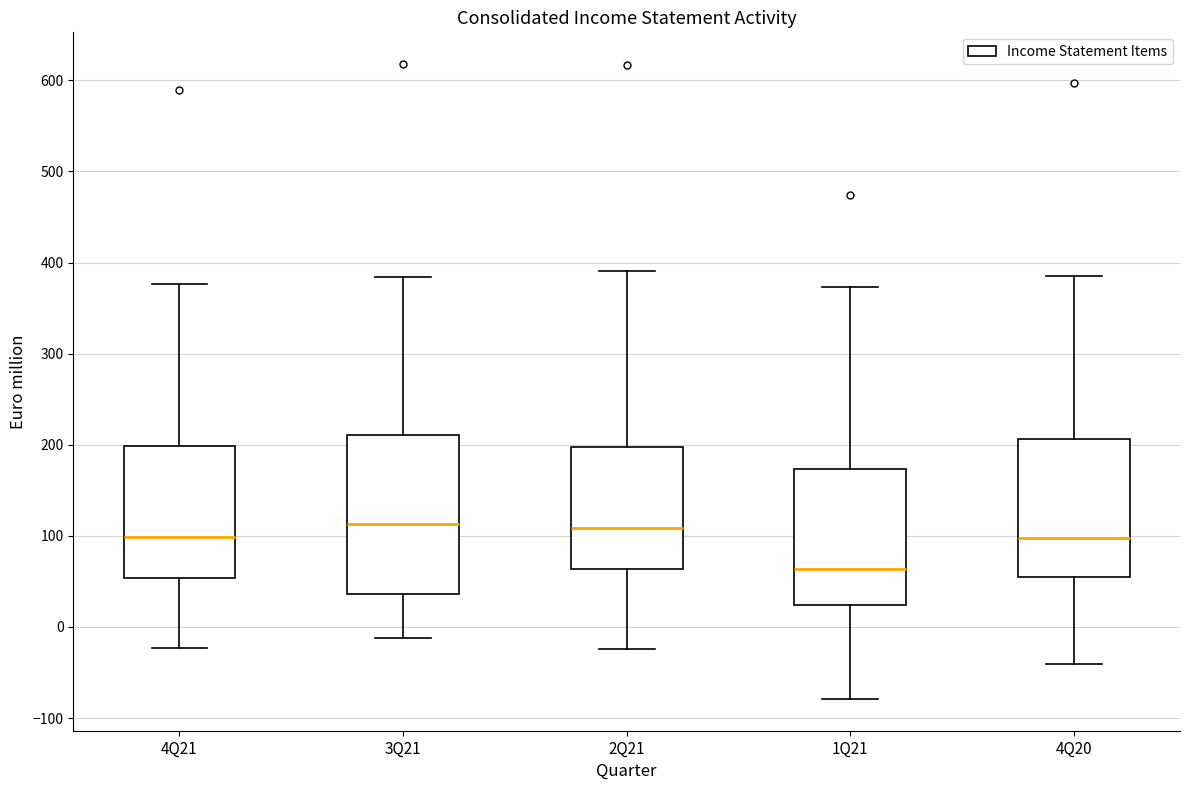

Reading left to right, transcribe this box plot: for each box, give where its median line is, the range the box spans, and where its two whiskers end, as read against the y-axis. The values are not printed on the chart, so give them approximately, as read against the axis.

4Q21: median 100, box 50 to 200, whiskers -20 to 380
3Q21: median 110, box 40 to 210, whiskers -10 to 380
2Q21: median 110, box 60 to 200, whiskers -20 to 390
1Q21: median 60, box 20 to 170, whiskers -80 to 370
4Q20: median 100, box 50 to 210, whiskers -40 to 390